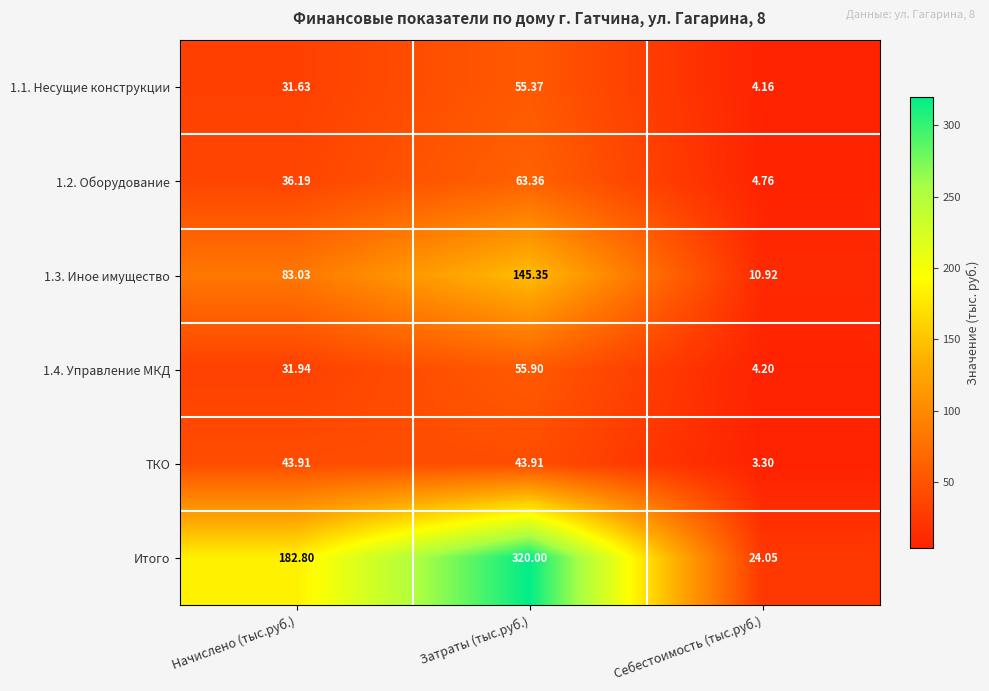

Which category has the highest value in the Итого series?

Затраты (тыс.руб.)